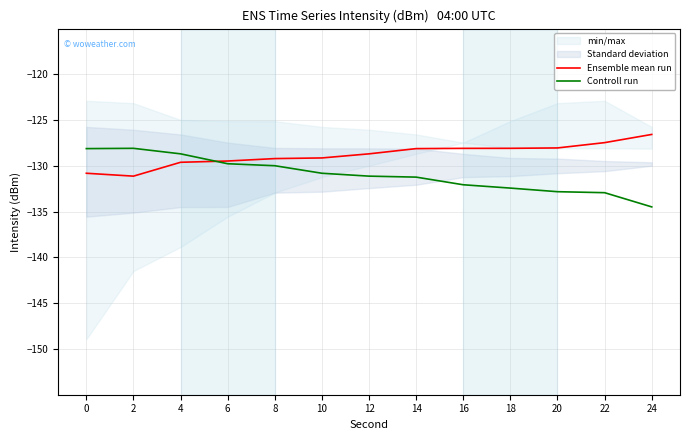

Which series has the widest spread of values?

Controll run